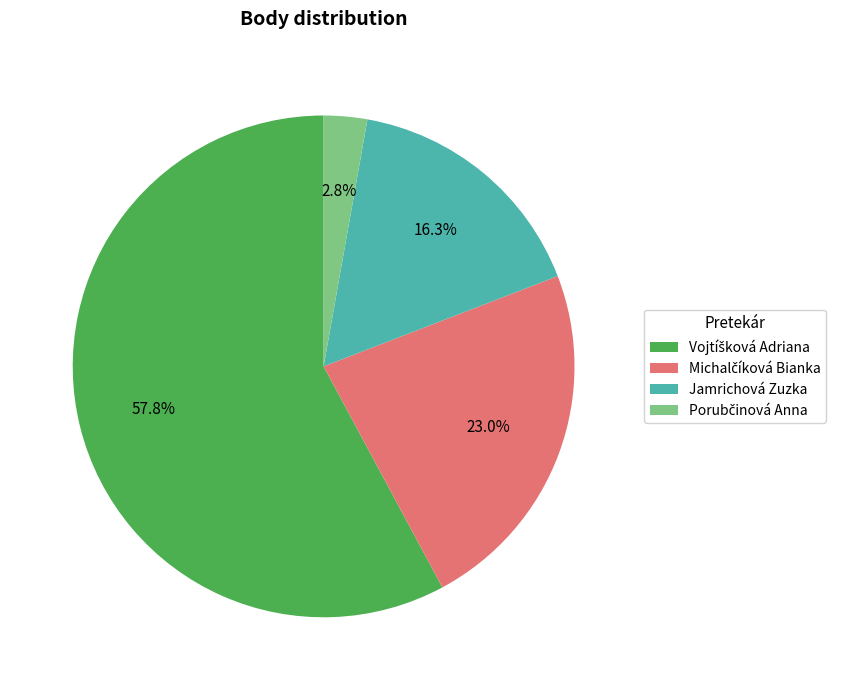

To the nearest percent, what is the difference between the largest and smallest slice percentages?

55%